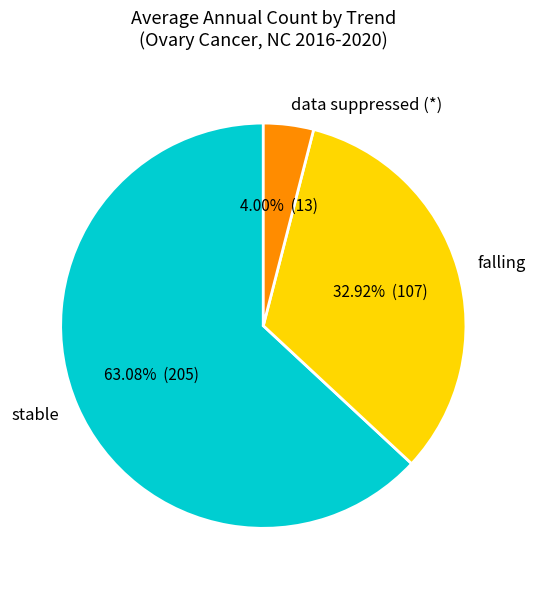

How many segments does this pie chart have?

3